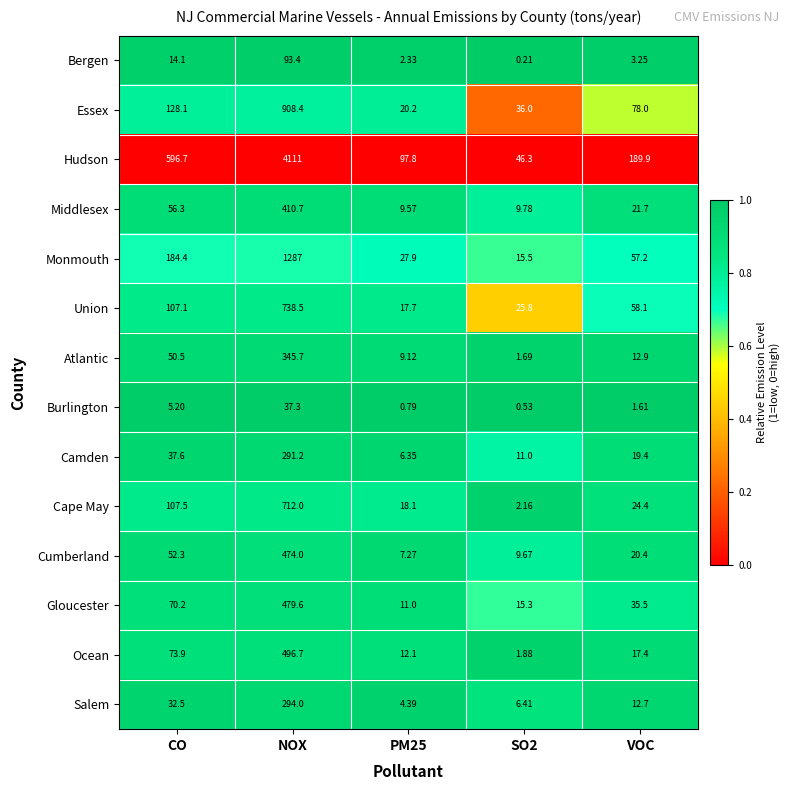

Rank the series at PM25 from highest to lowest value.

Hudson, Monmouth, Essex, Cape May, Union, Ocean, Gloucester, Middlesex, Atlantic, Cumberland, Camden, Salem, Bergen, Burlington